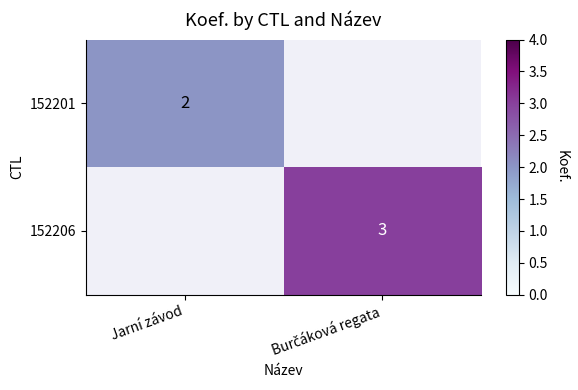

Is it true that 152201 equals 2 at Jarní závod?

True